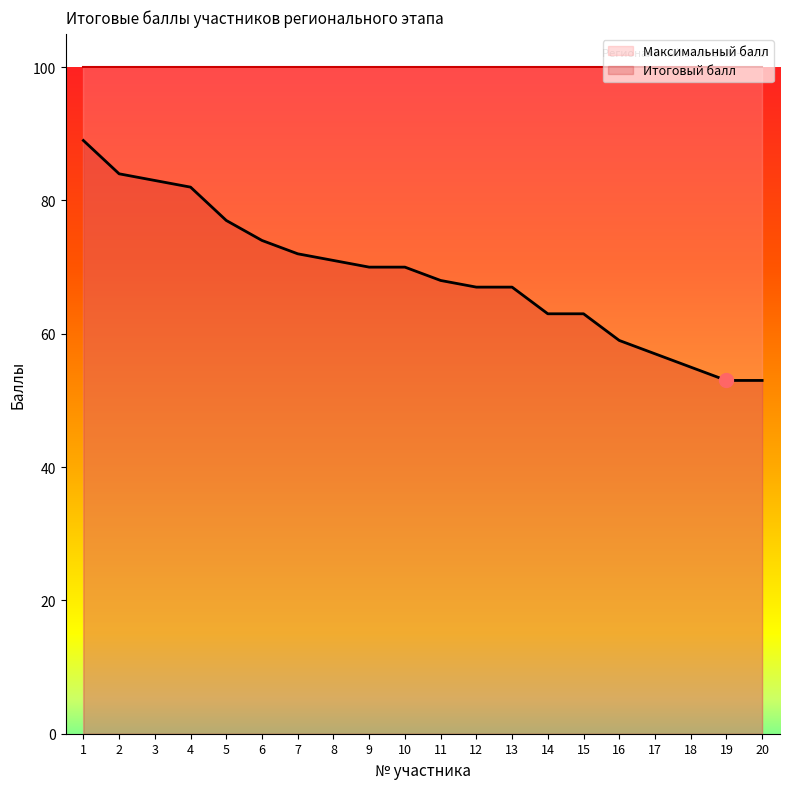

What is the value of the 18th point from the left?

55